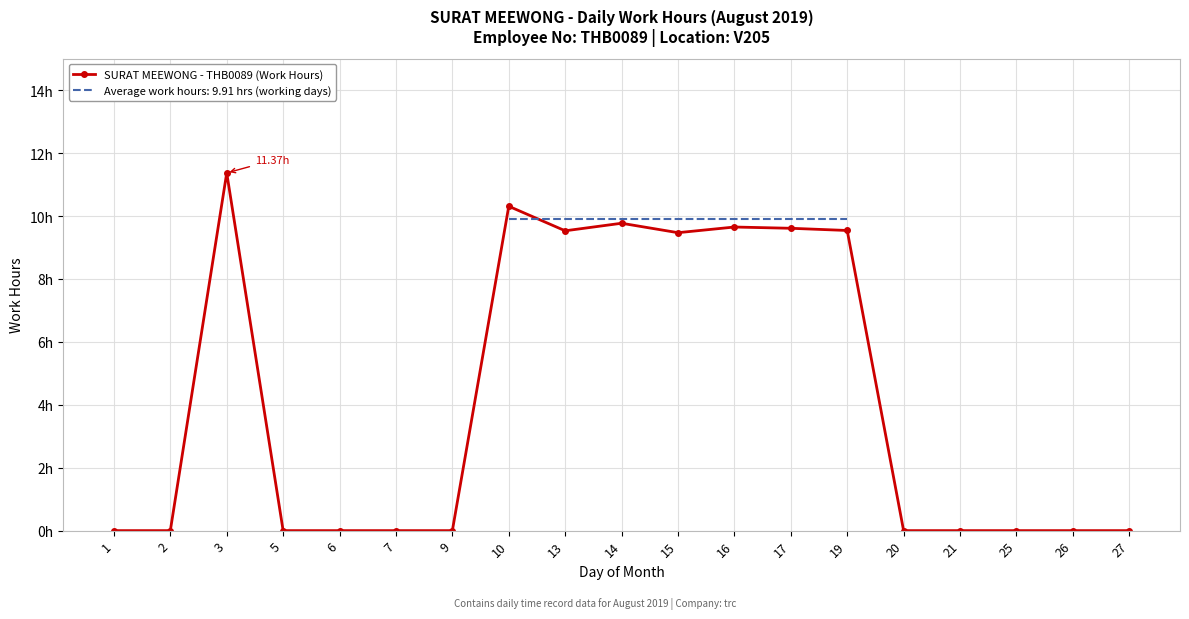

What is the difference between the maximum and minimum values?

11.4